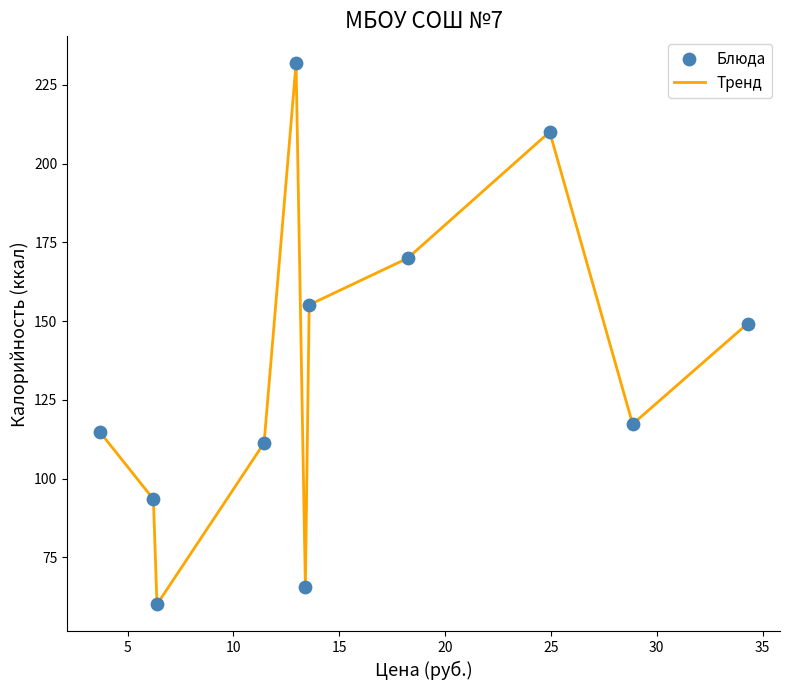

What is the minimum value shown in the chart?

60.1